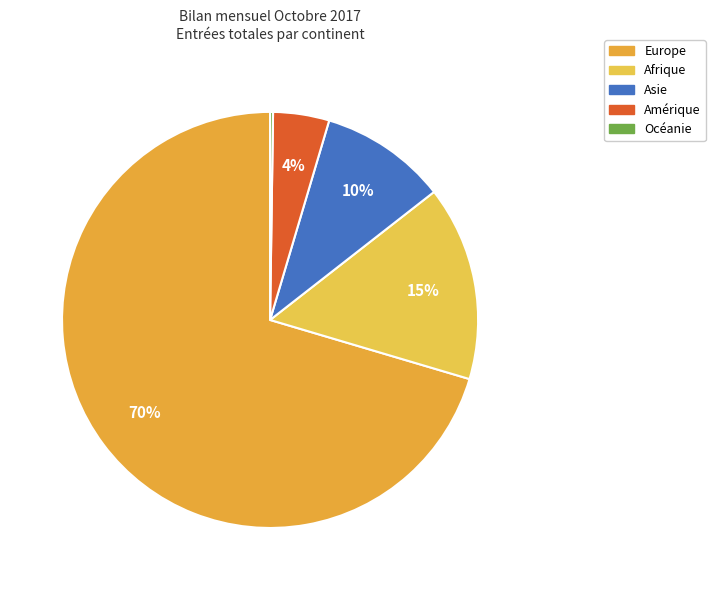

To the nearest percent, what percentage of the pie is Afrique?

15%